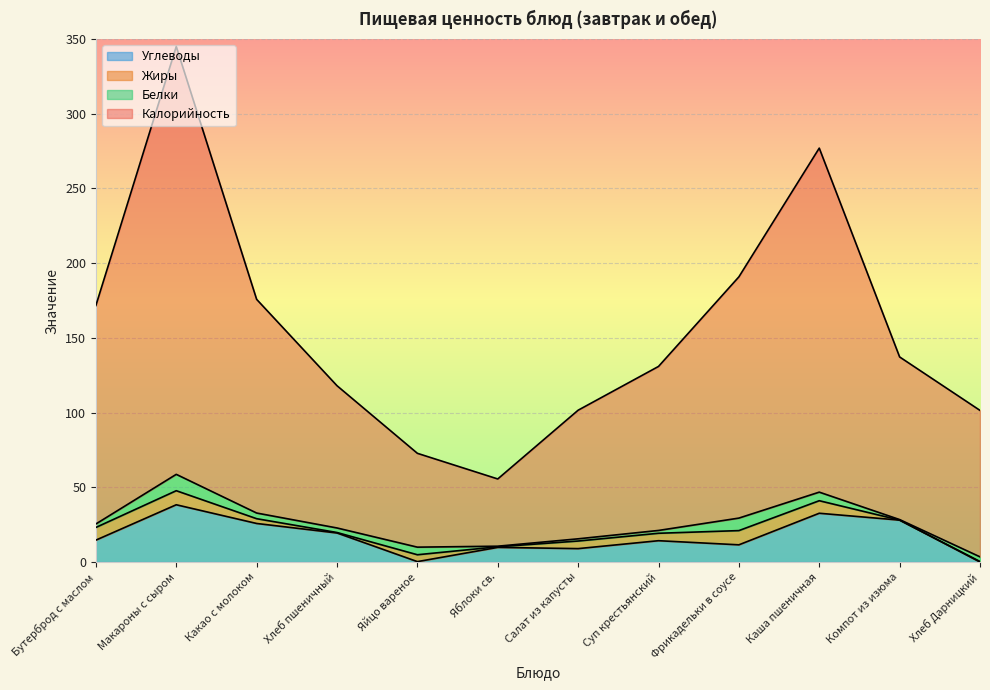

At which category does Калорийность reach its first local peak?

Макароны с сыром